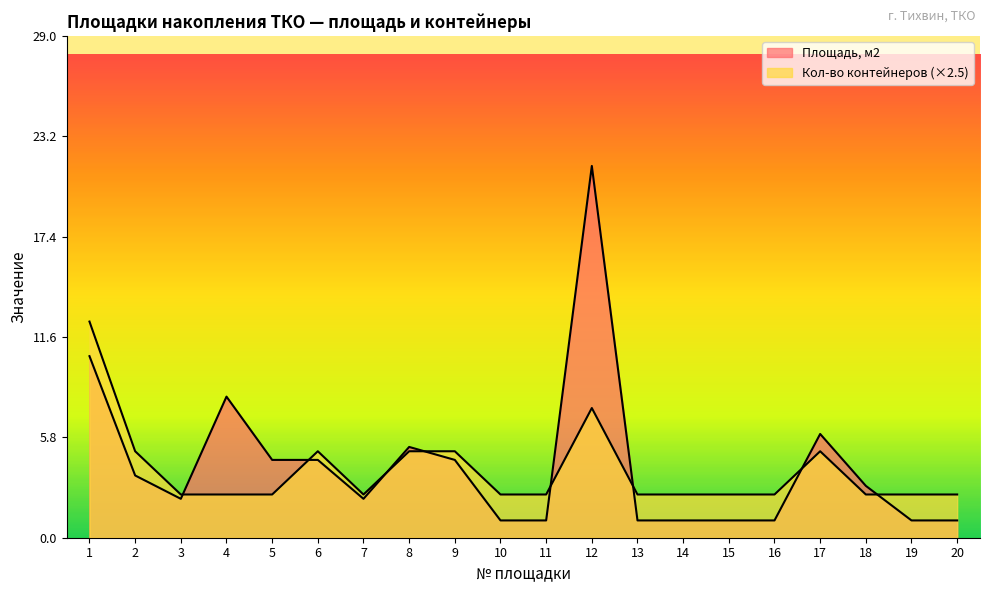

What is the sum of the Площадь, м2 values at 6 and 16?

5.5